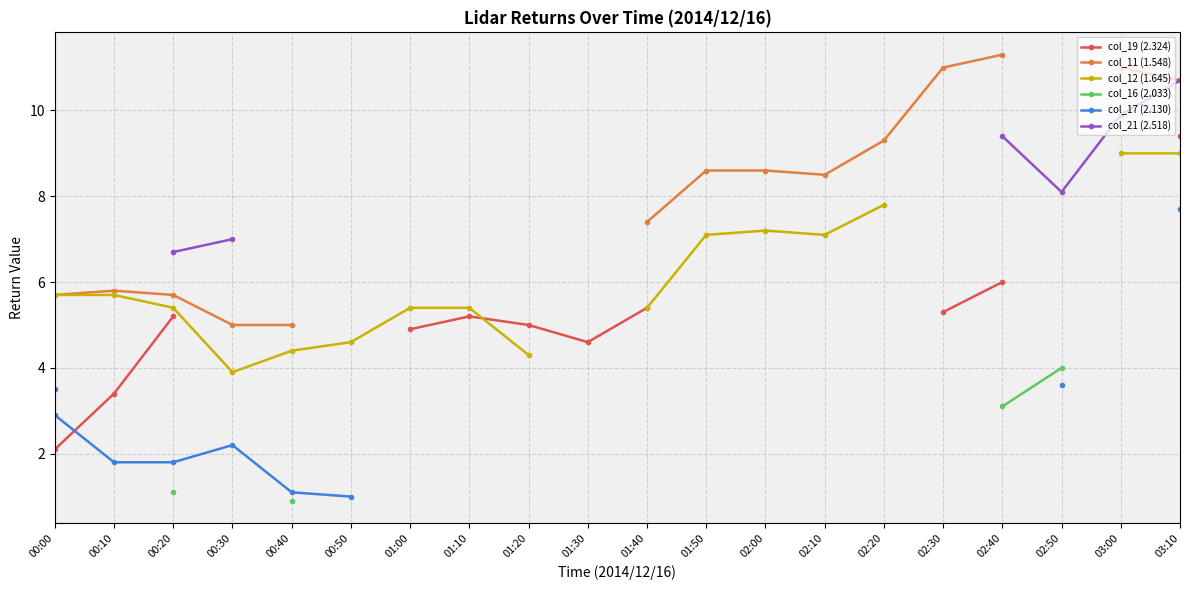

Where is the first local minimum for col_12 (1.645)?

00:30